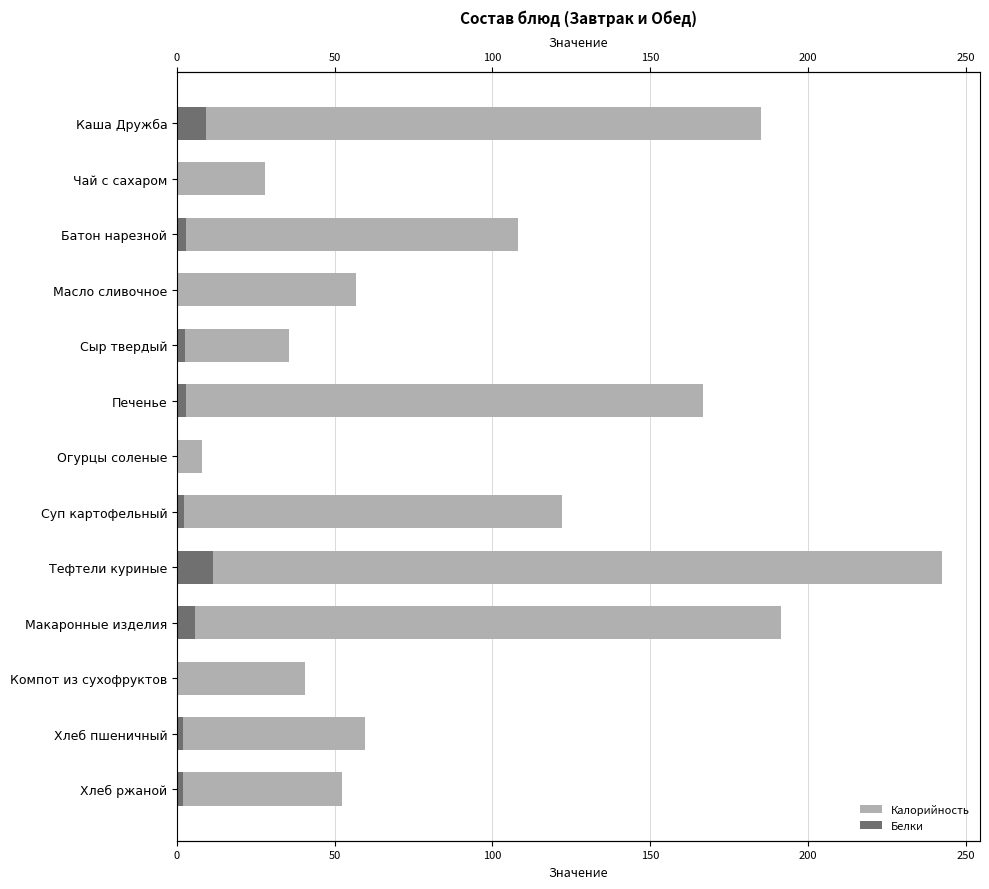

Count the number of categories in the chart.

13